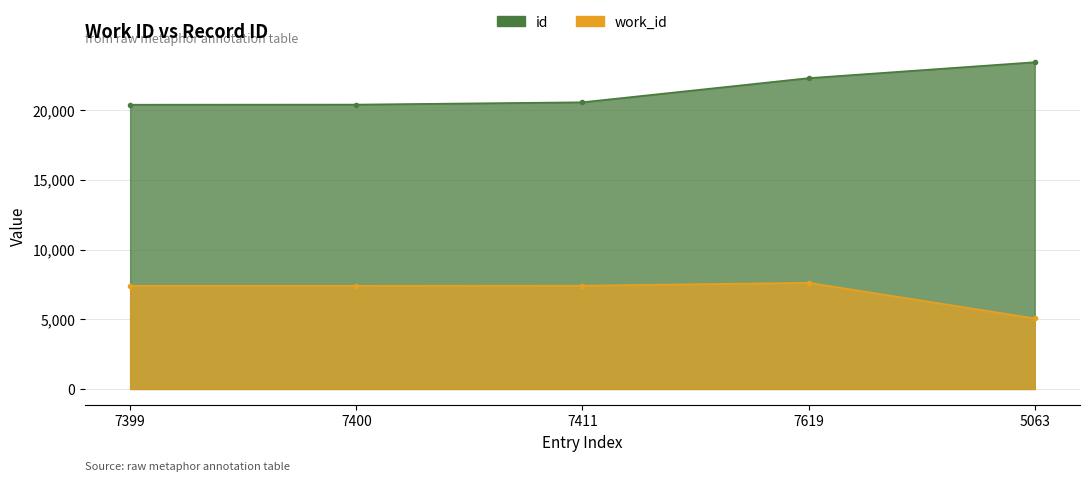

At 7411, list the series in order from largest to smallest.

id, work_id